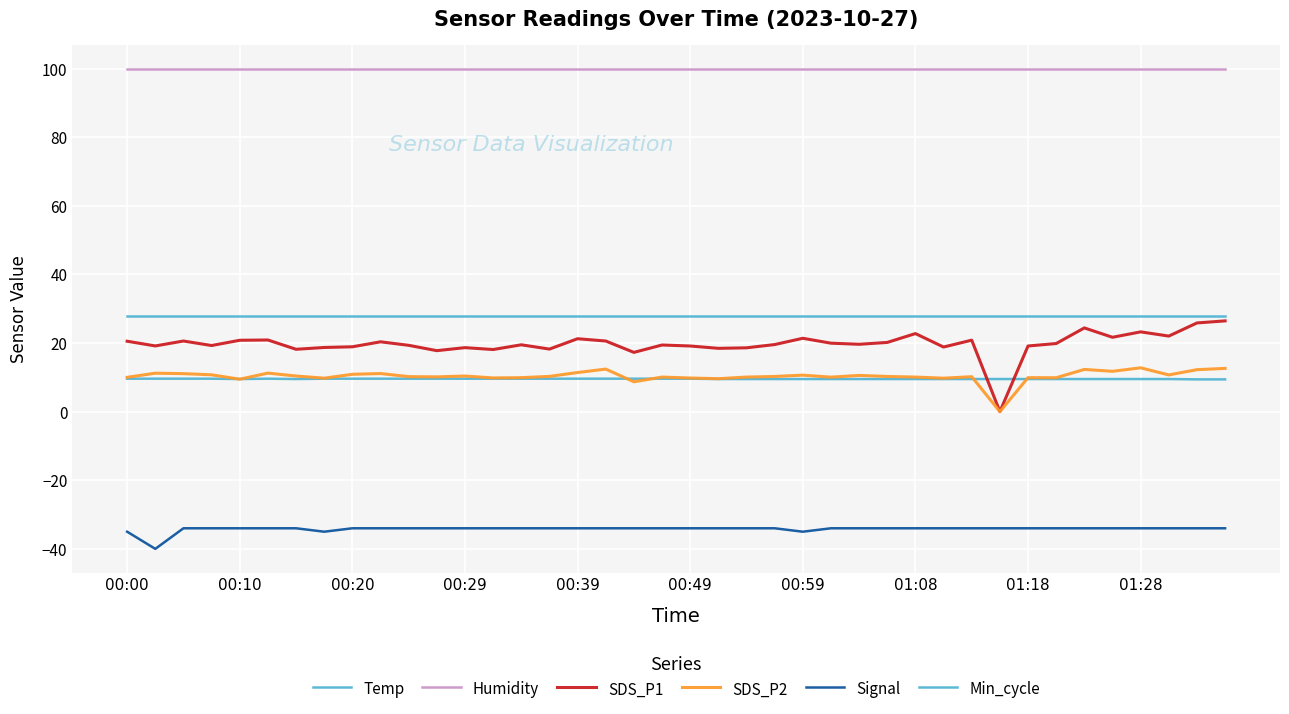

What is the highest value of the SDS_P2 series?

12.8